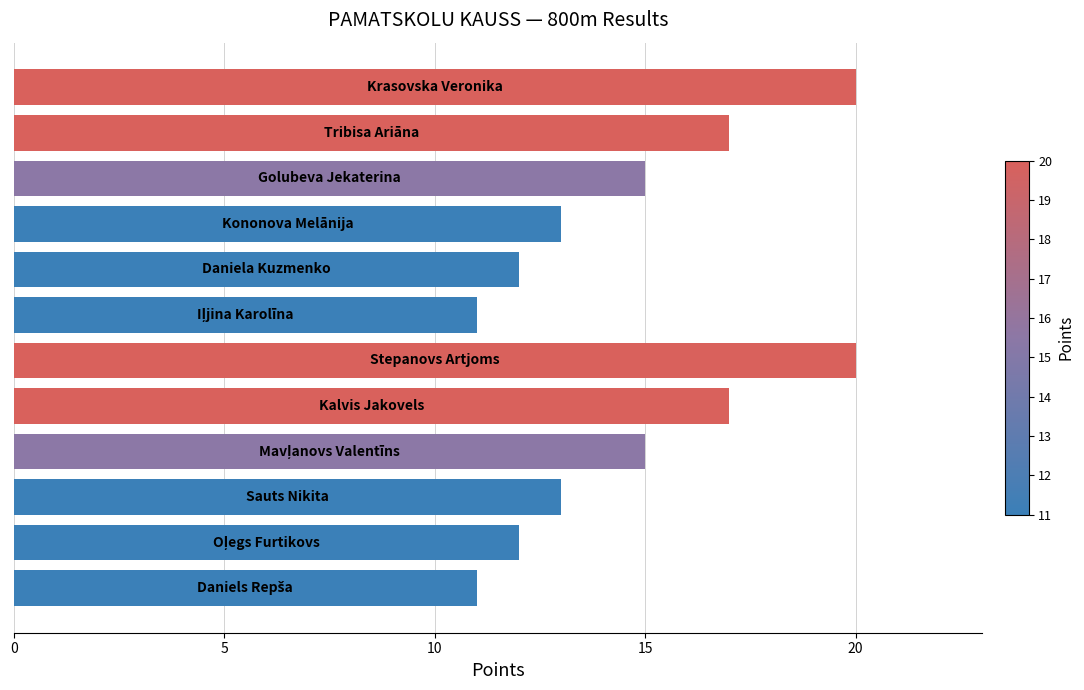

What is the value of the 9th bar from the top?

15